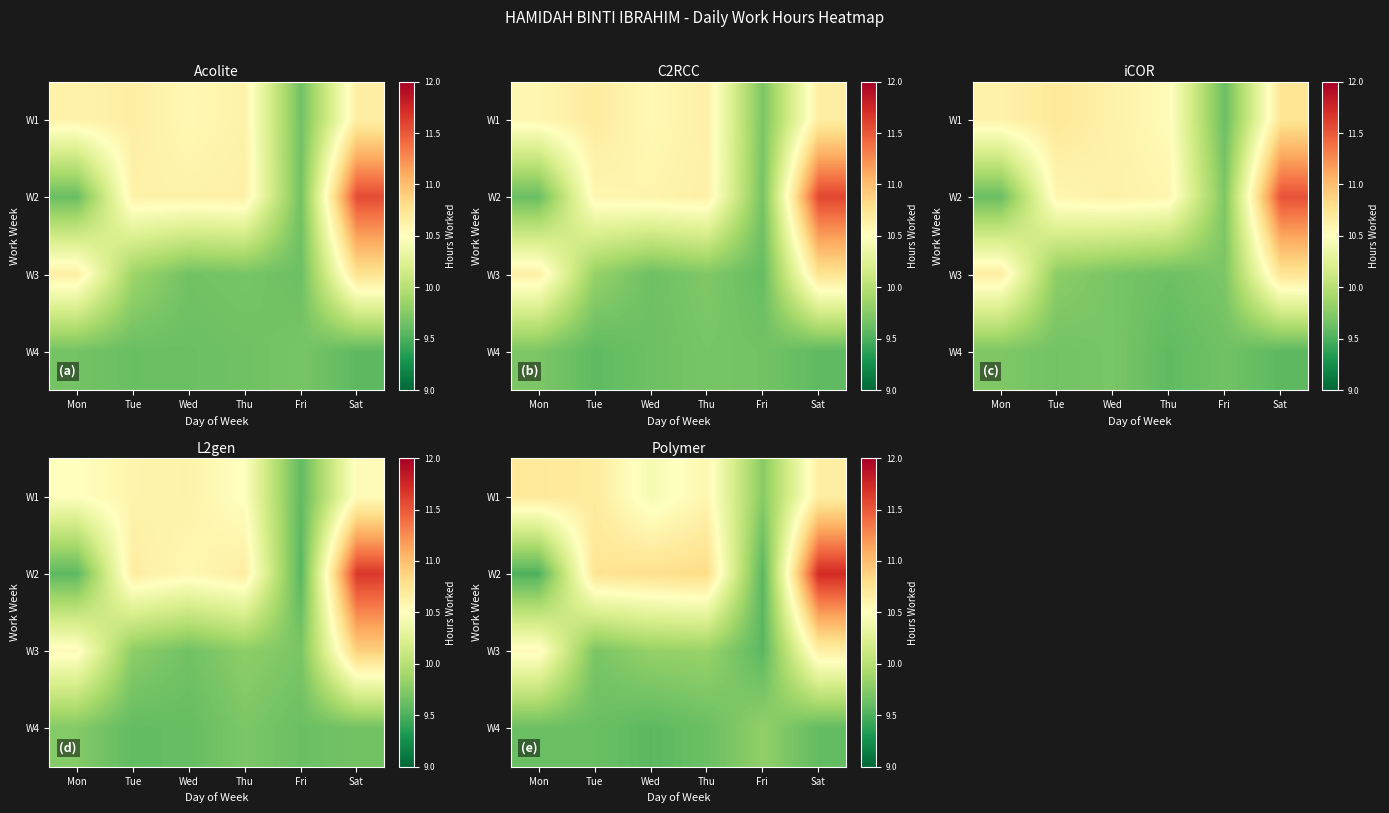

What is the total value across all series at Sat?

42.6